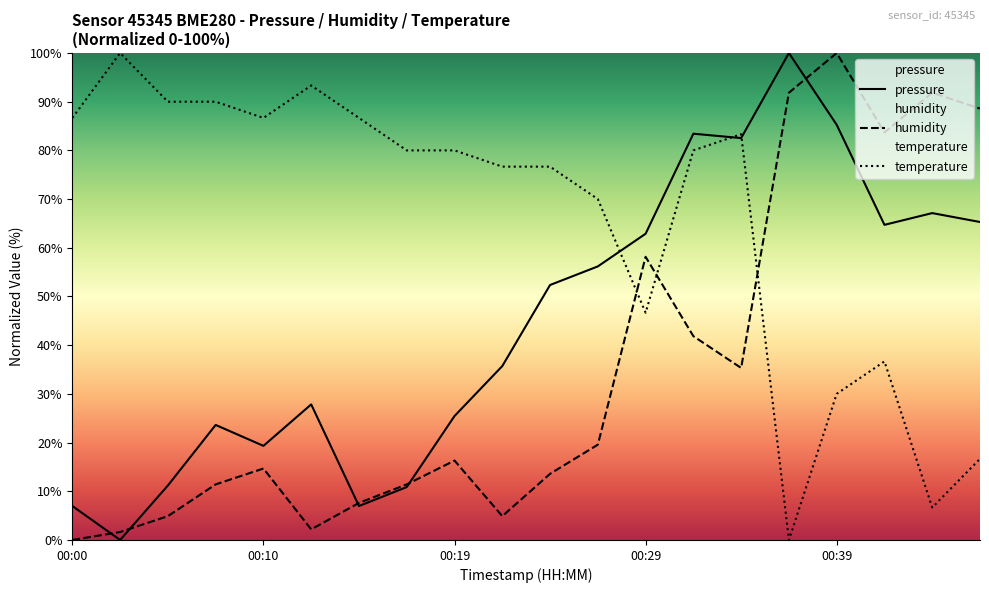

Is the value of pressure at 00:24 greater than the value of temperature at 00:02?

No